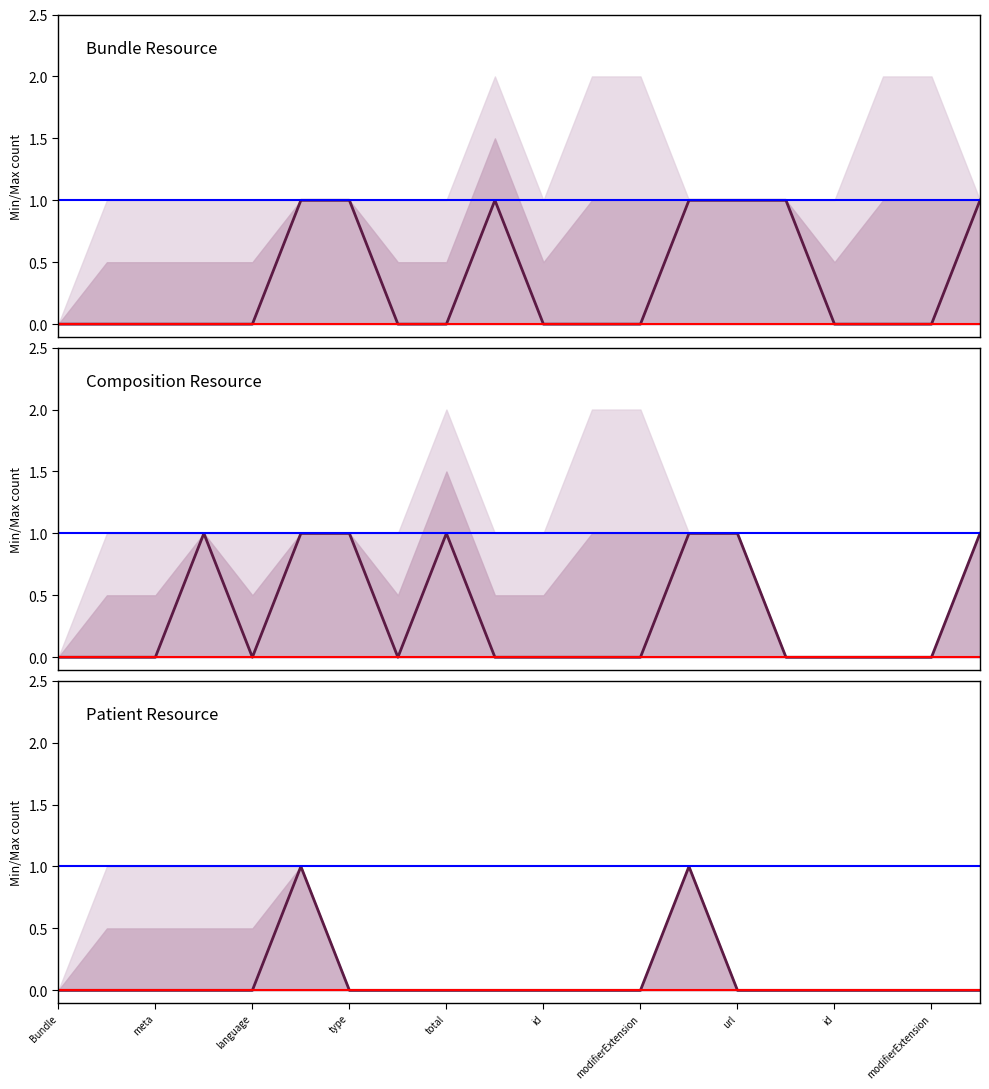

The Bundle series shows 1 at modifierExtension. True or false?

True